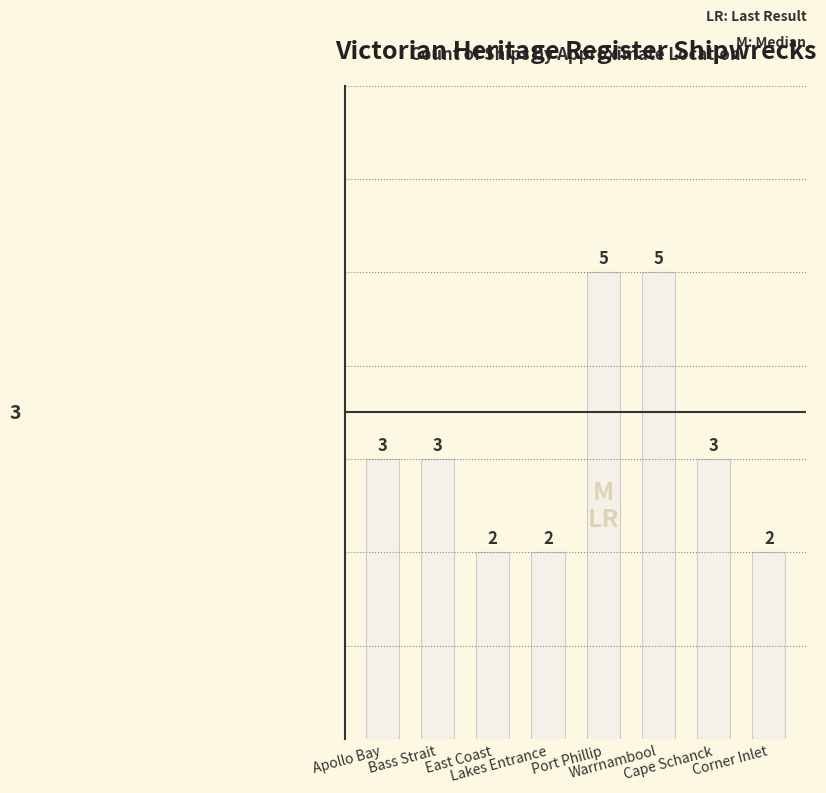

What is the label of the 2nd bar from the right?

Cape Schanck